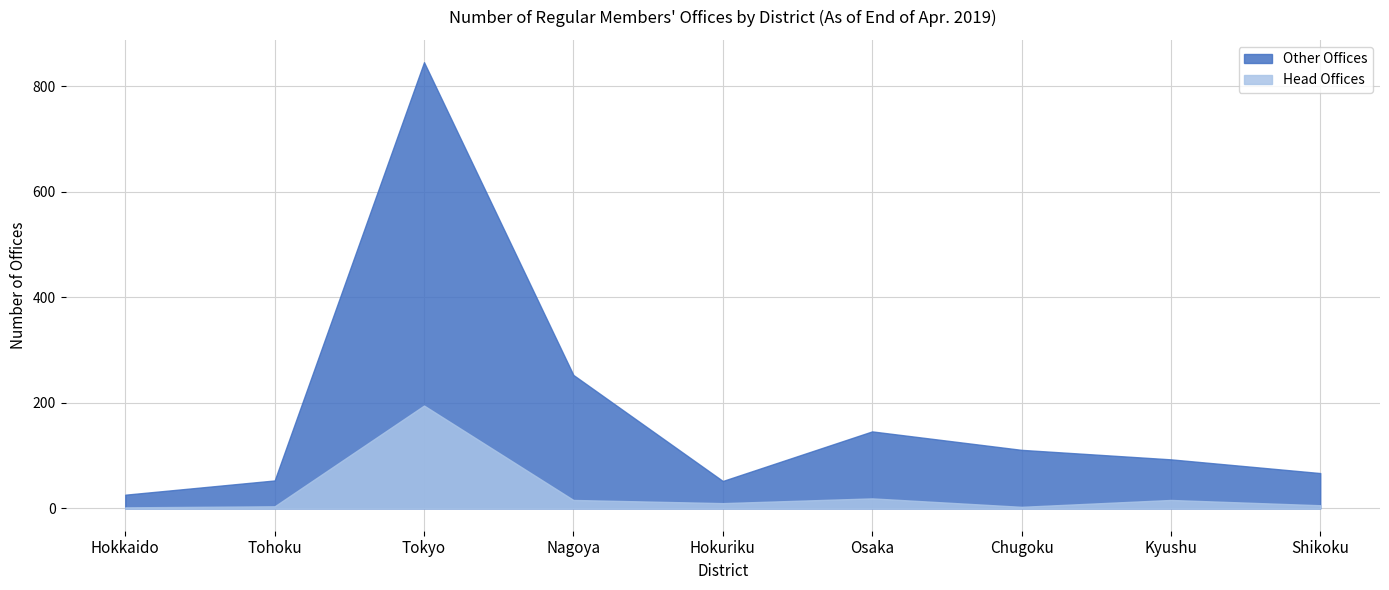

The value of Head Offices at Hokuriku is 15. True or false?

False